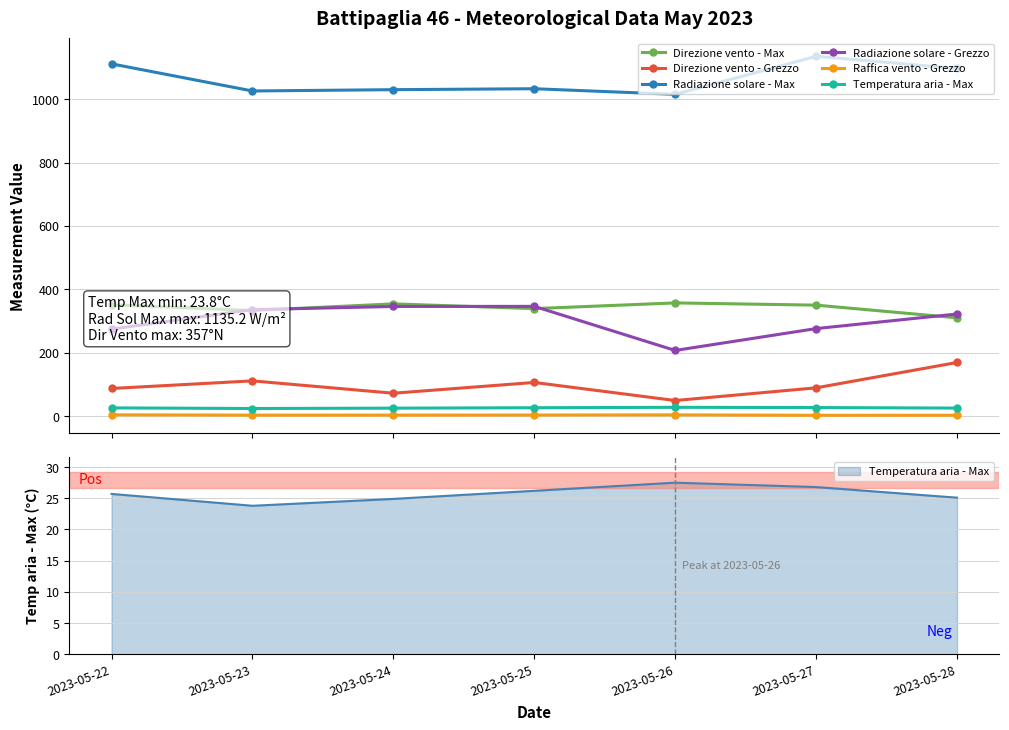

True or false: Raffica vento - Grezzo has a value of 3.7 at 2023-05-26.

True